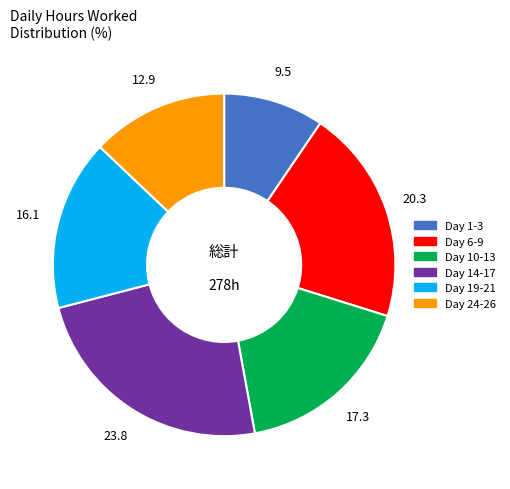

Does any single category account for the majority?

No